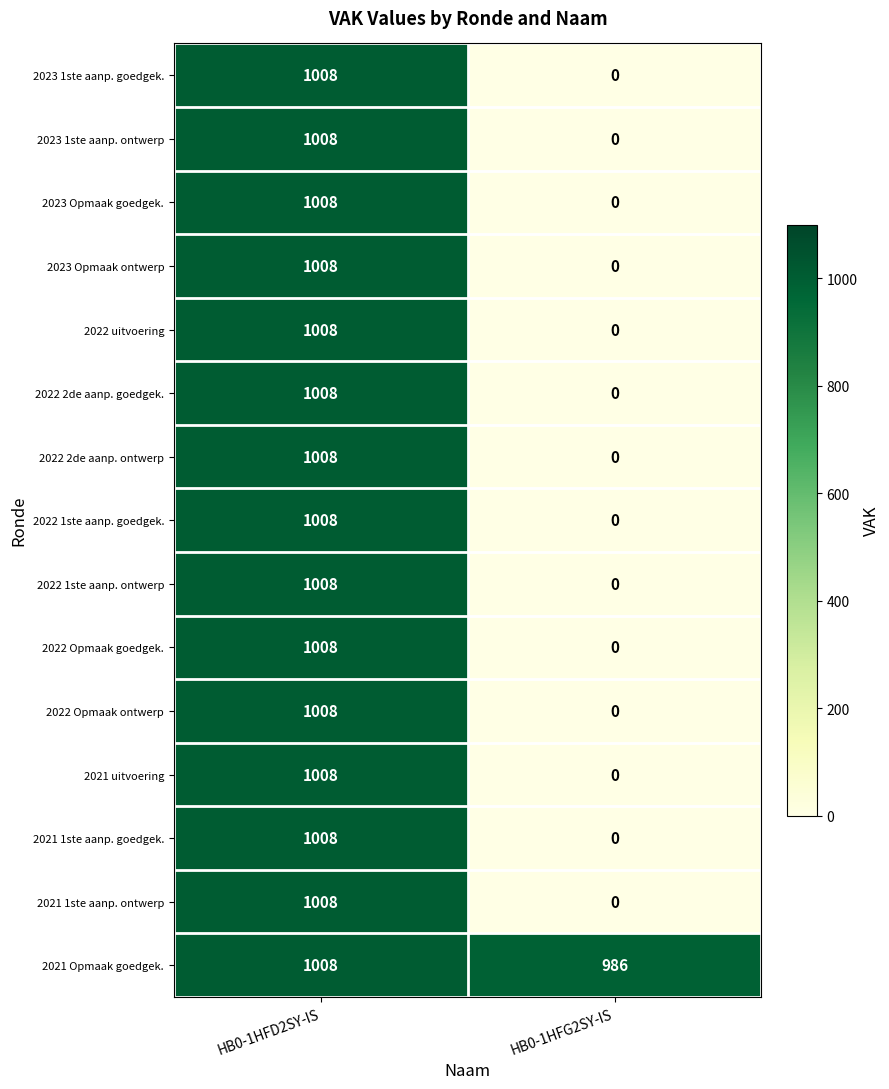

What is the average value of the 2022 1ste aanp. goedgek. series?

504